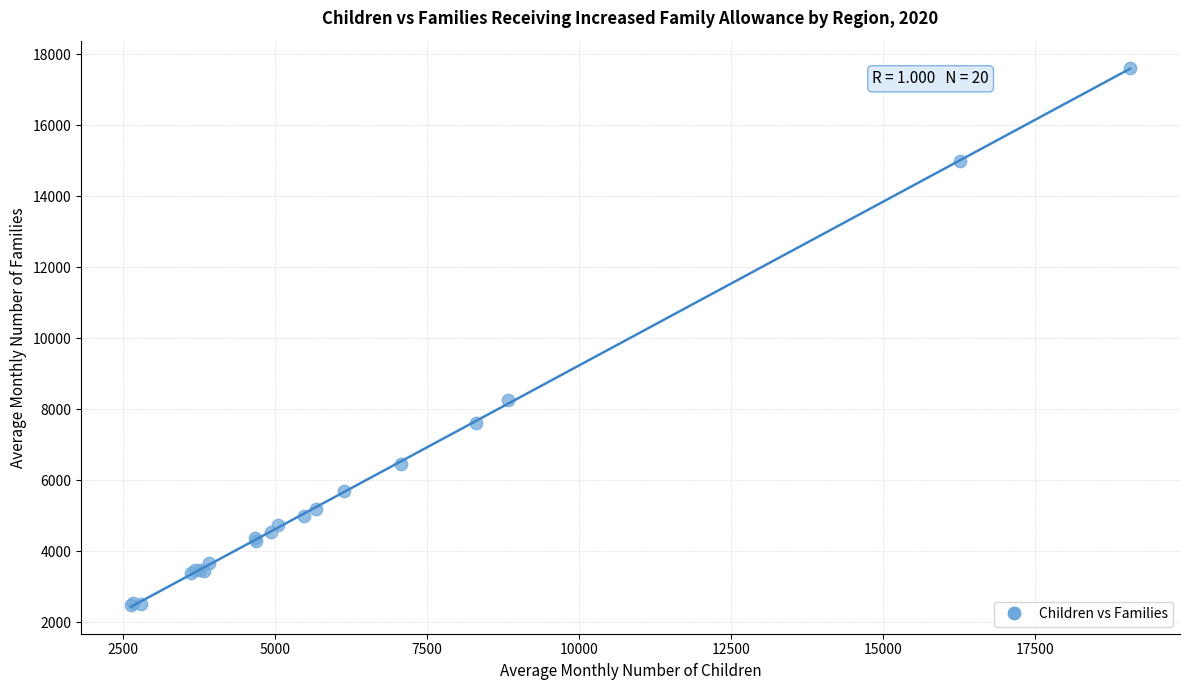

What Y value in the scatter plot is closest to 10059?

8246.4